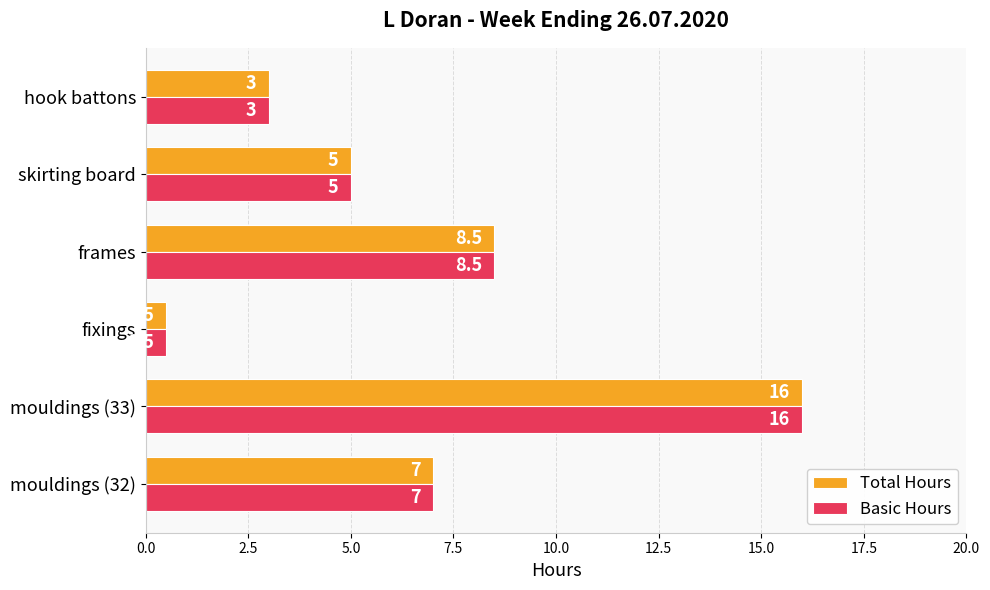

Read the Total Hours value at fixings.

0.5